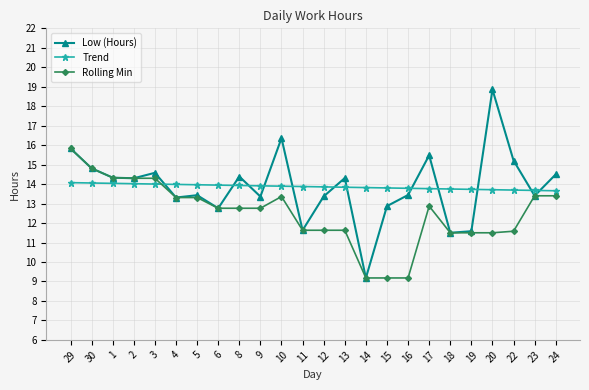

At which label does Rolling Min first exceed 12?

29